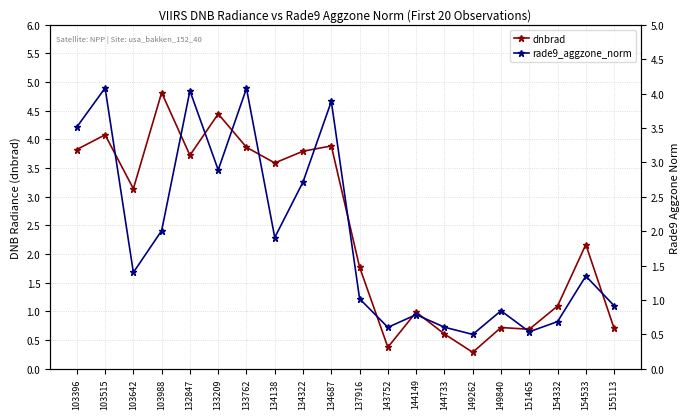

What is the difference between the dnbrad values at 133209 and 134322?

0.7